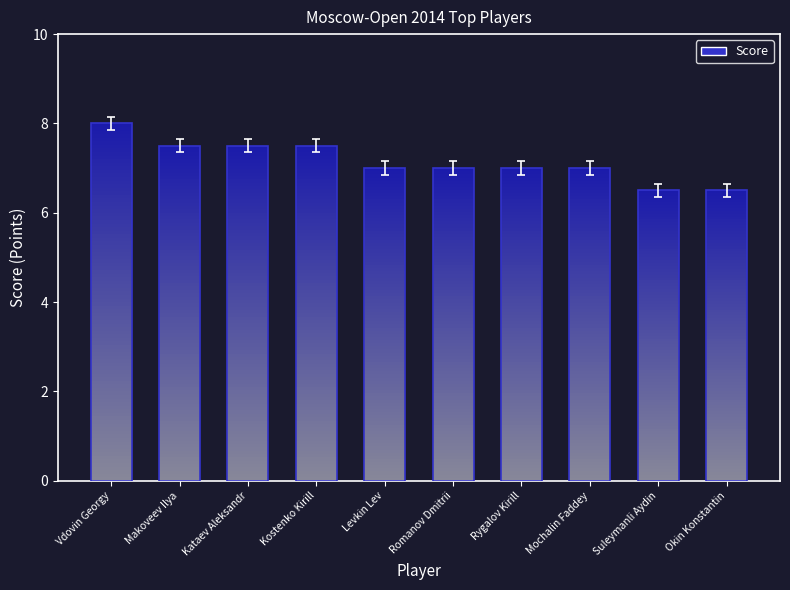

What is the change in value from Makoveev Ilya to Romanov Dmitrii?

-0.5